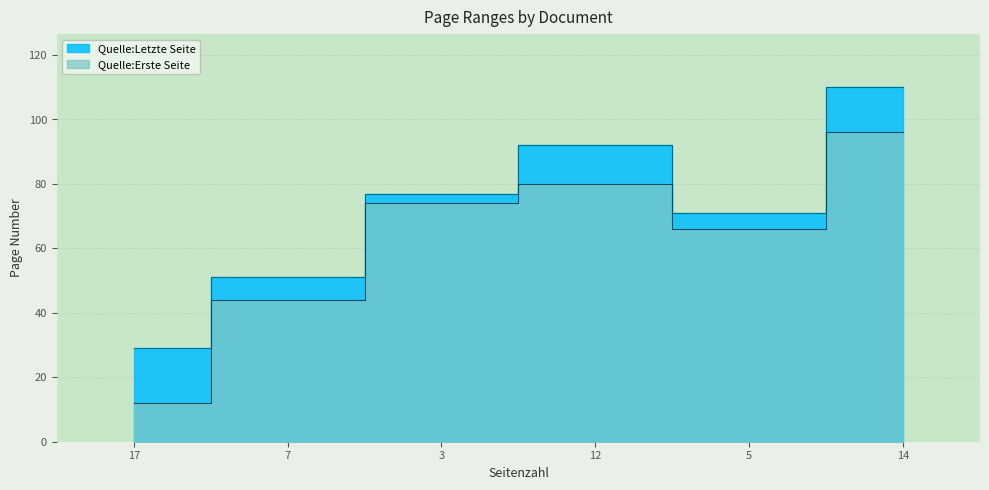

List the series in order of their peak value, highest first.

Quelle:Letzte Seite, Quelle:Erste Seite